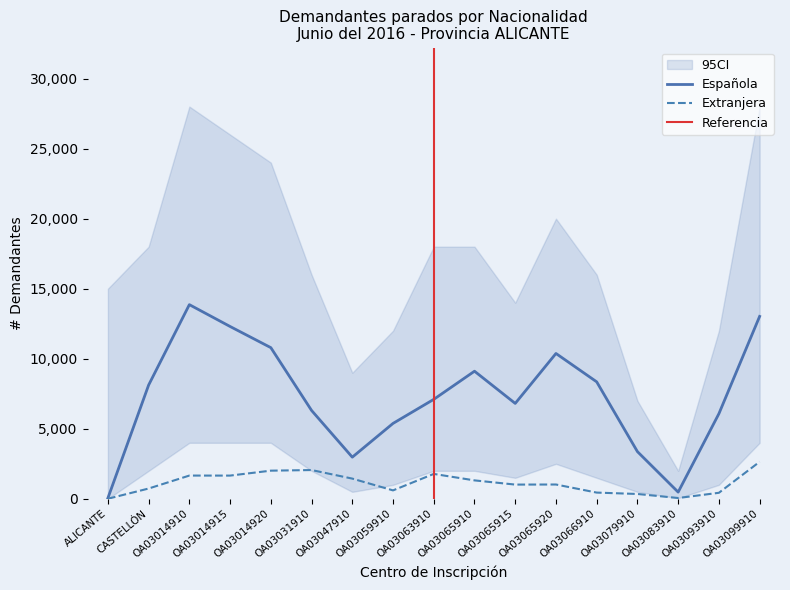

True or false: Extranjera and Española cross at least once.

False